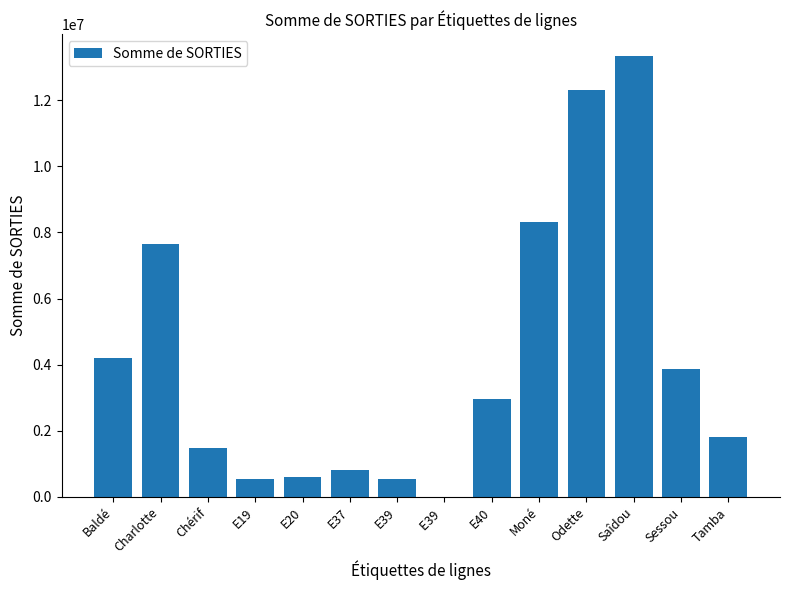

What is the average value?

4173138